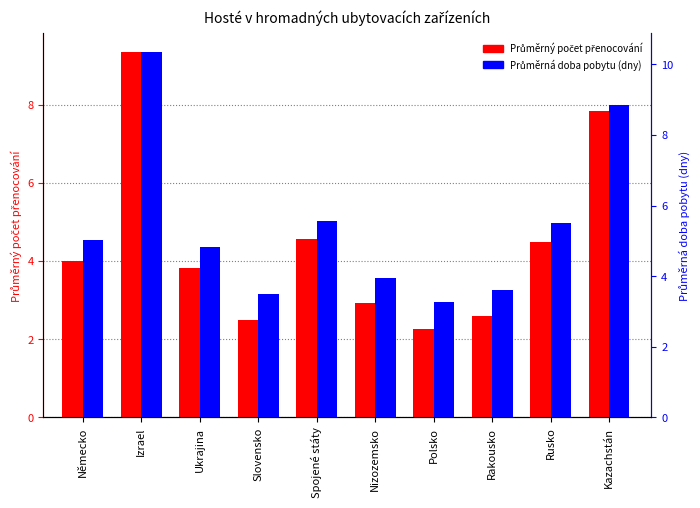

Which category has the lowest value across all series?

Polsko